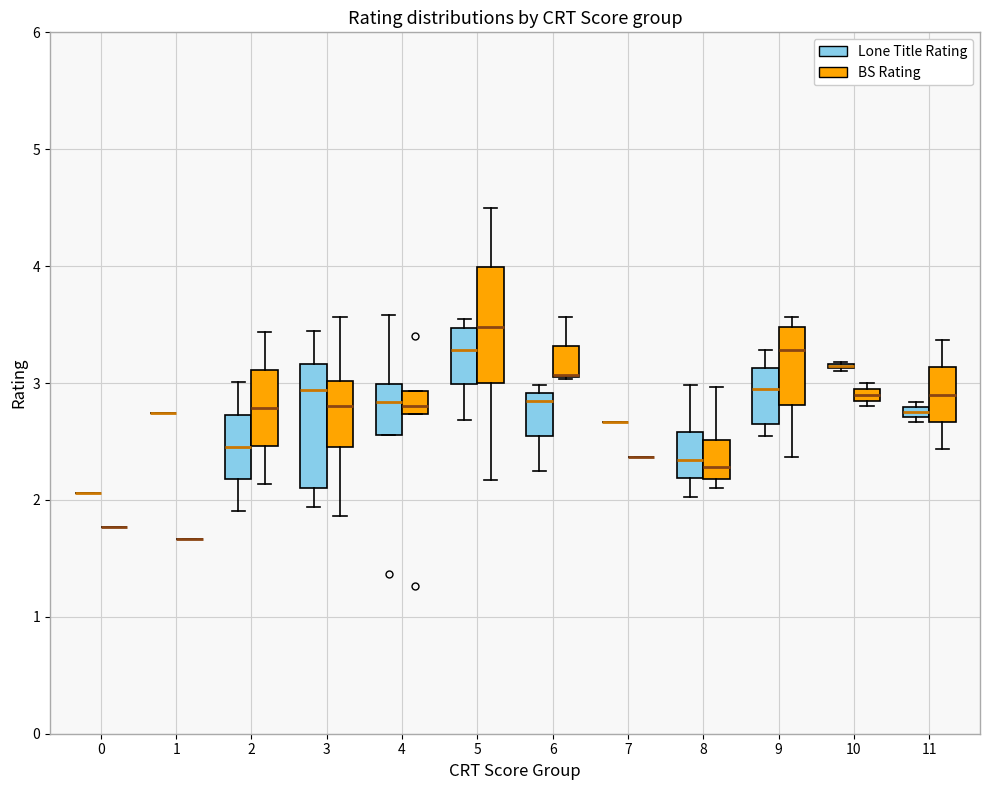

Where does the lower whisker of the box for 5 (Lone Title Rating) end on the y-axis? The values are not printed on the chart, so give them approximately, as read against the axis.

2.7